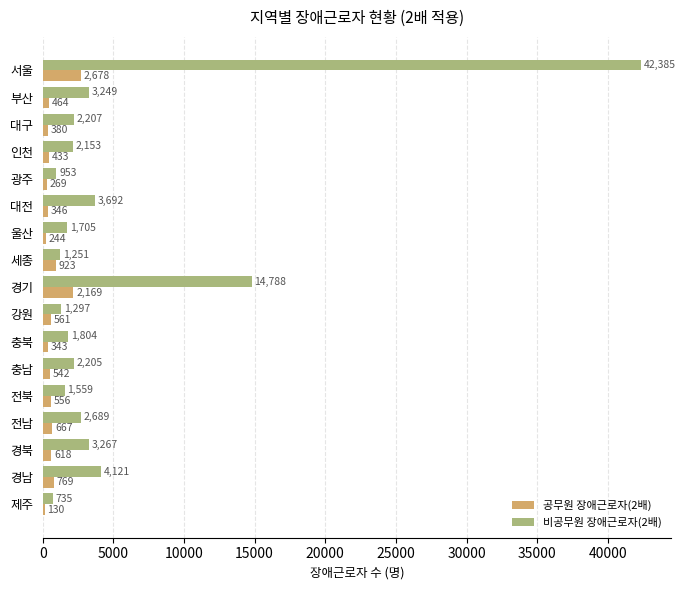

The 비공무원 장애근로자(2배) series shows 735 at 제주. True or false?

True